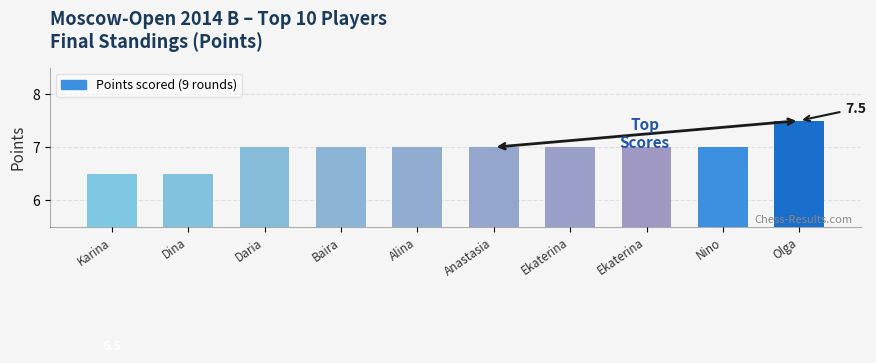

Are the bars horizontal?

No